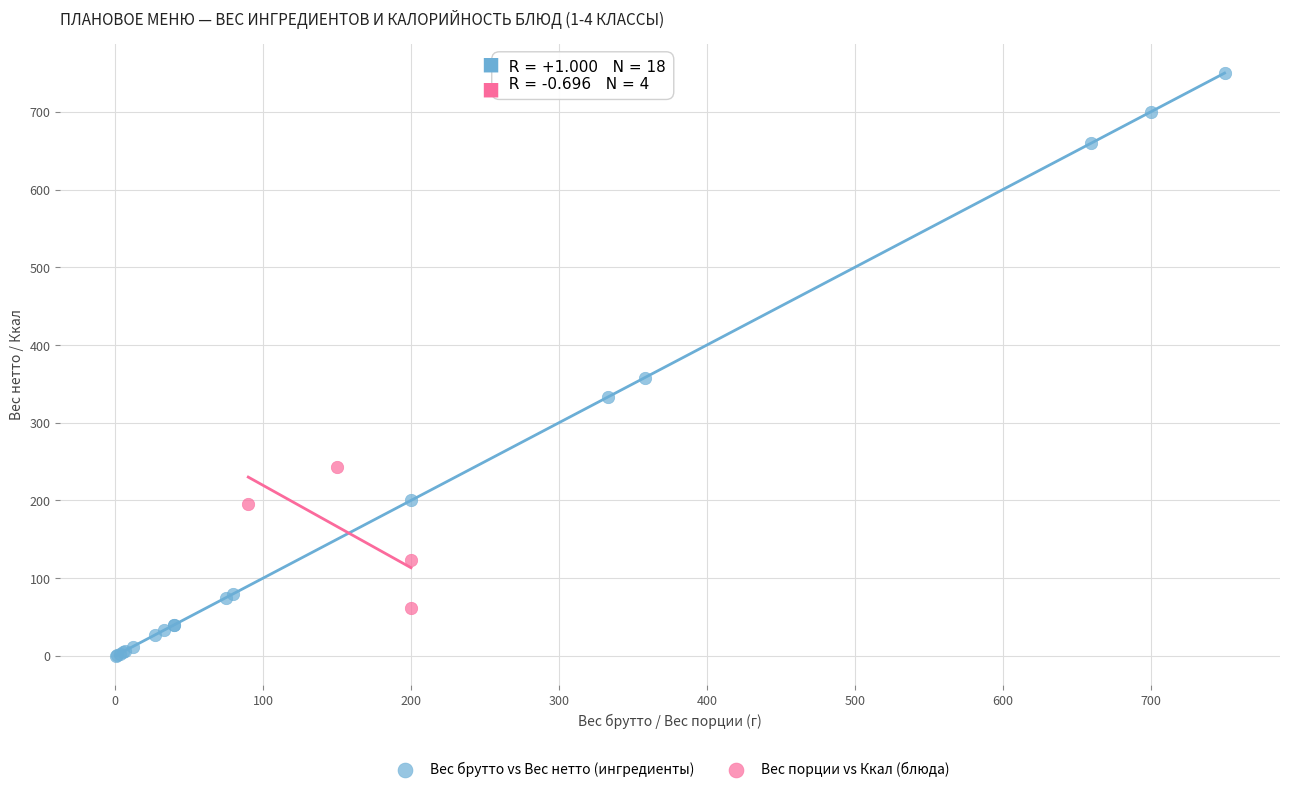

Which series reaches the minimum Y coordinate?

Вес брутто vs Вес нетто (ингредиенты)